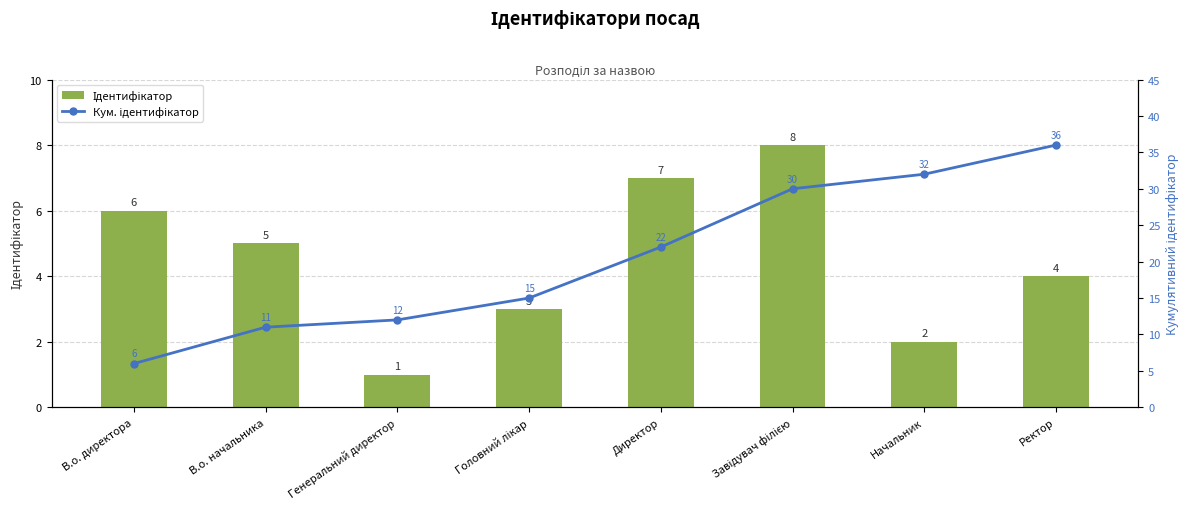

What is the spread (max minus min) of values at Завідувач філією?

22